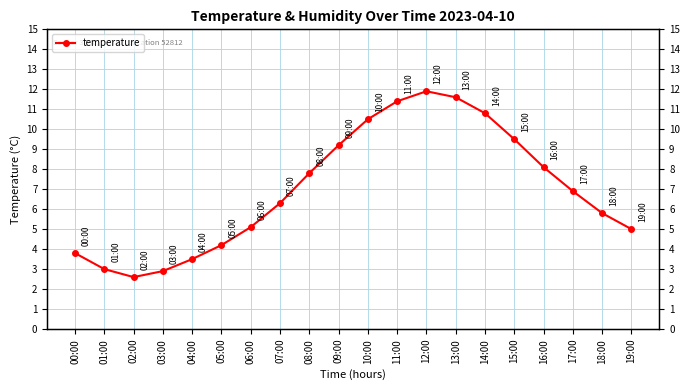

Count the number of values greater than 6.

11